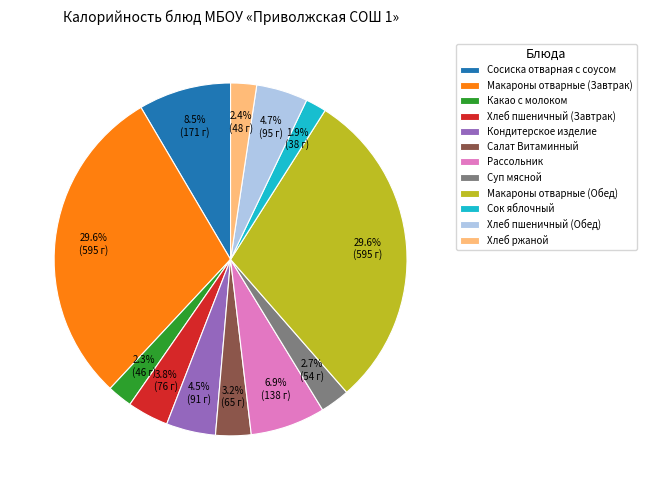

Is Суп мясной the majority of the pie?

No